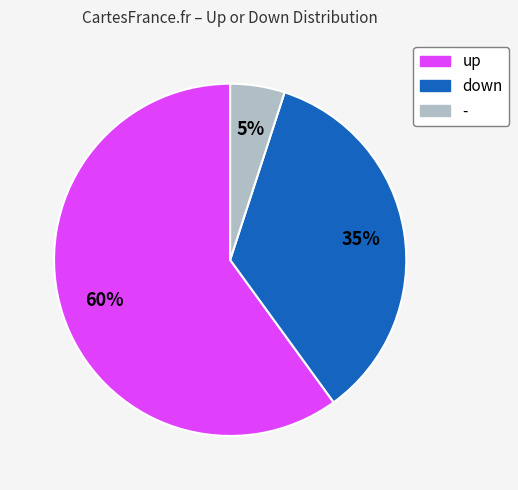

What percentage is the up slice, to the nearest percent?

60%